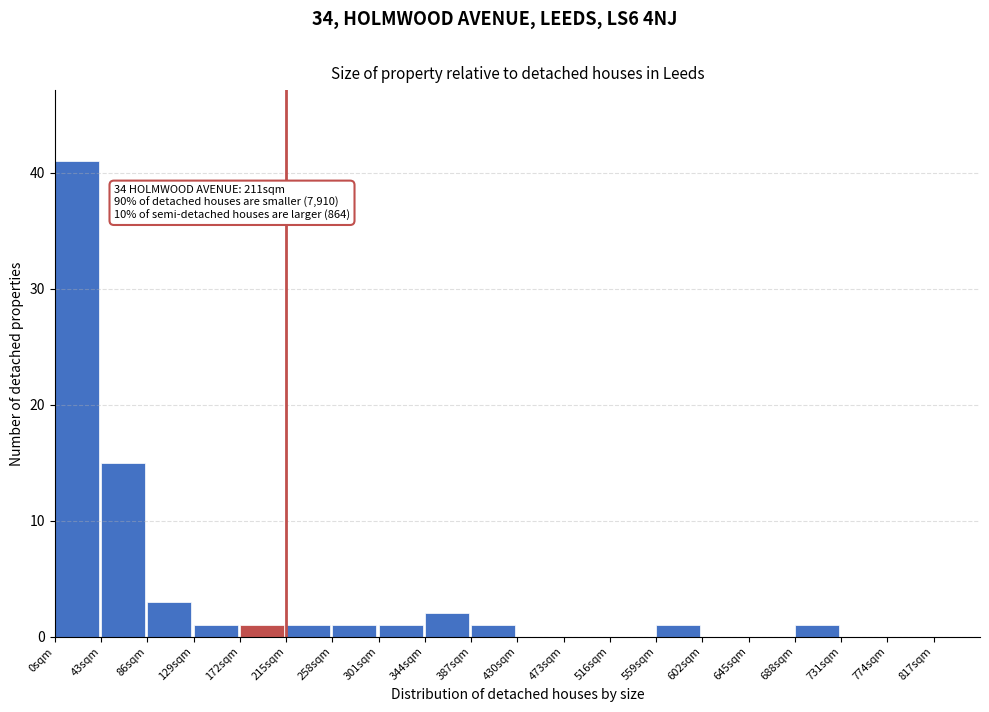

Which range on the x-axis has the tallest bar?

0 to 43